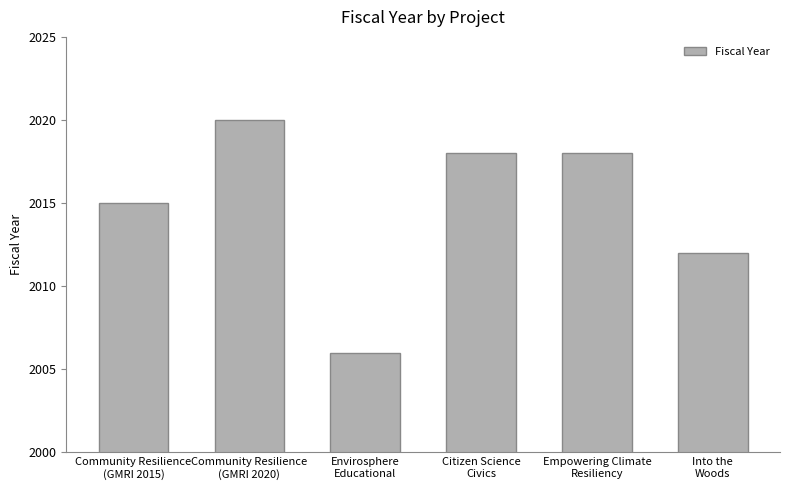

At which category does the chart reach its minimum across all series?

Envirosphere
Educational